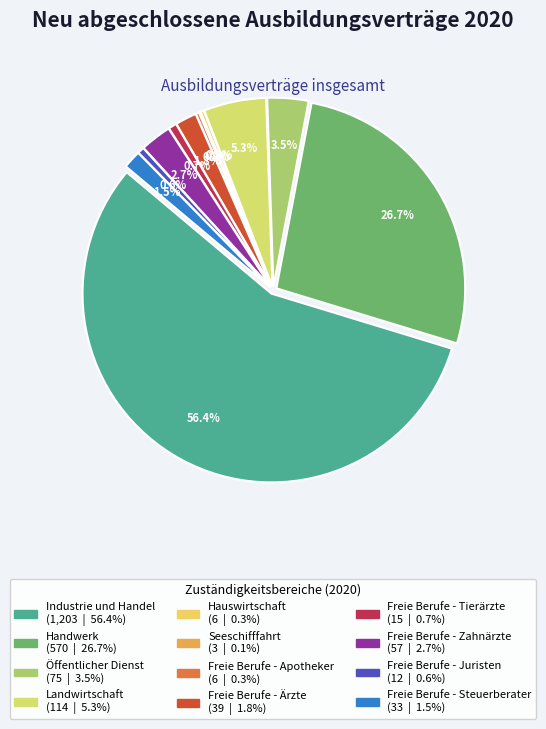

What is the largest slice in the pie chart?

Industrie und Handel